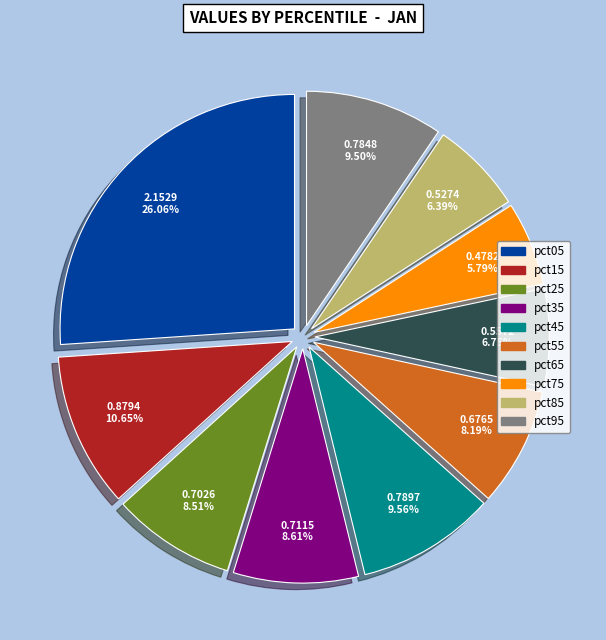

What percentage is the pct25 slice, to the nearest percent?

9%